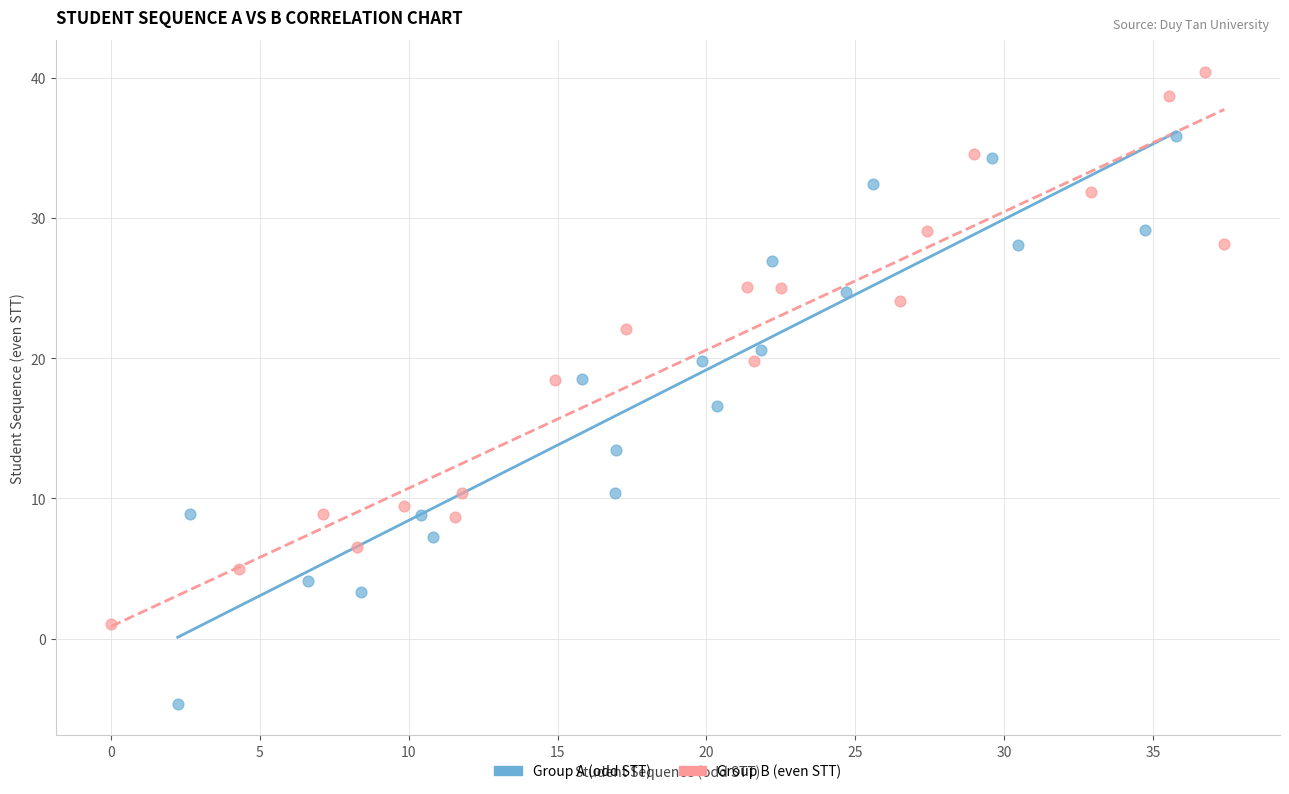

Which series contains the highest Y value?

Group B (even STT)